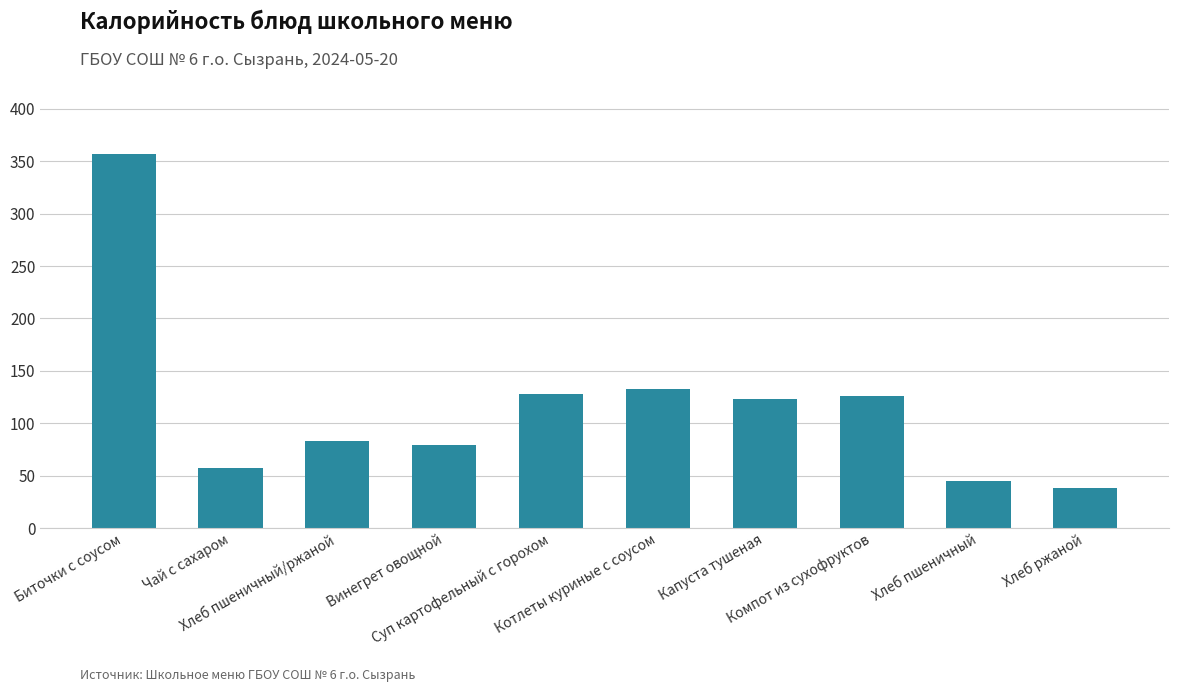

Are the bars grouped side by side (vs. stacked)?

No